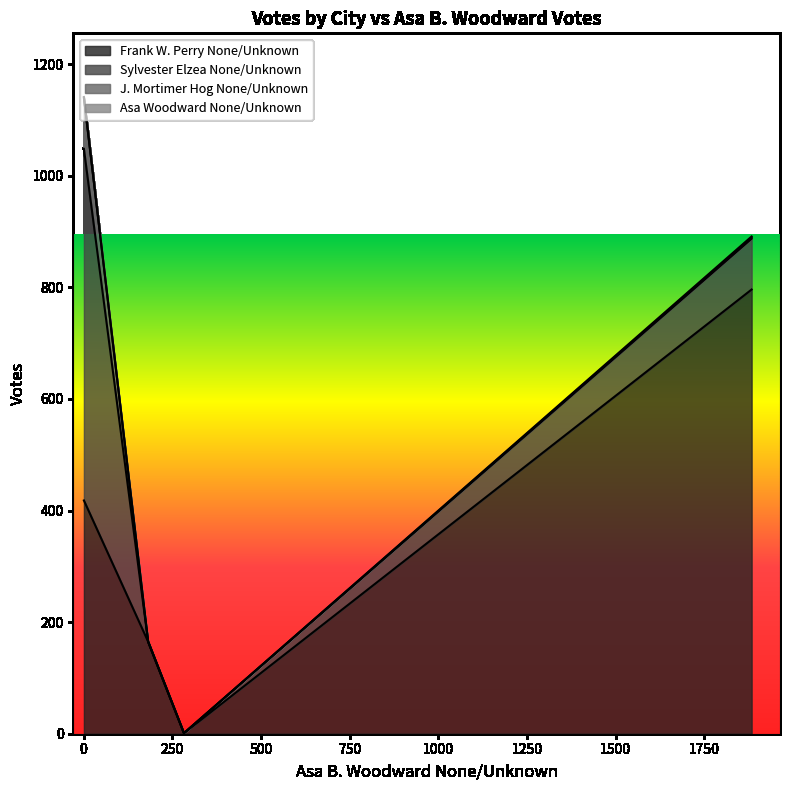

Which series has the largest total across all categories?

Frank W. Perry None/Unknown